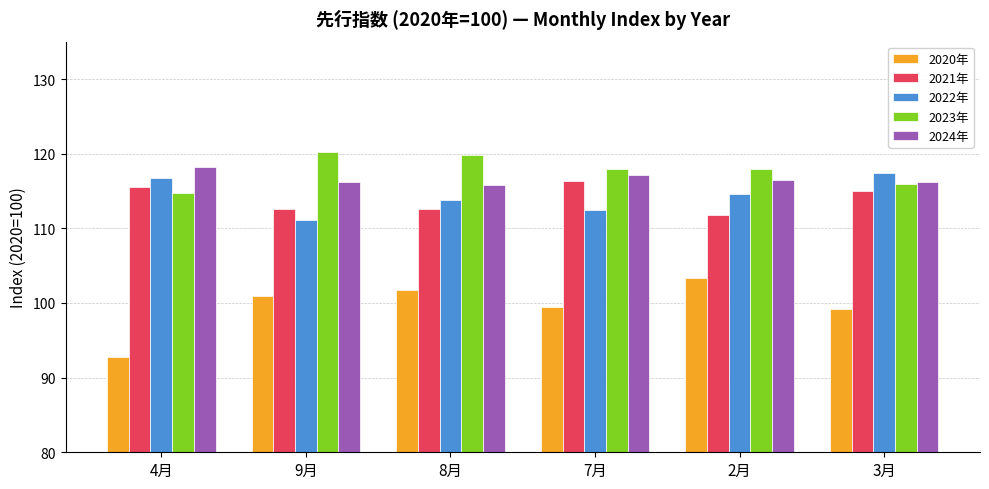

The value of 2021年 at 2月 is 160.8. True or false?

False